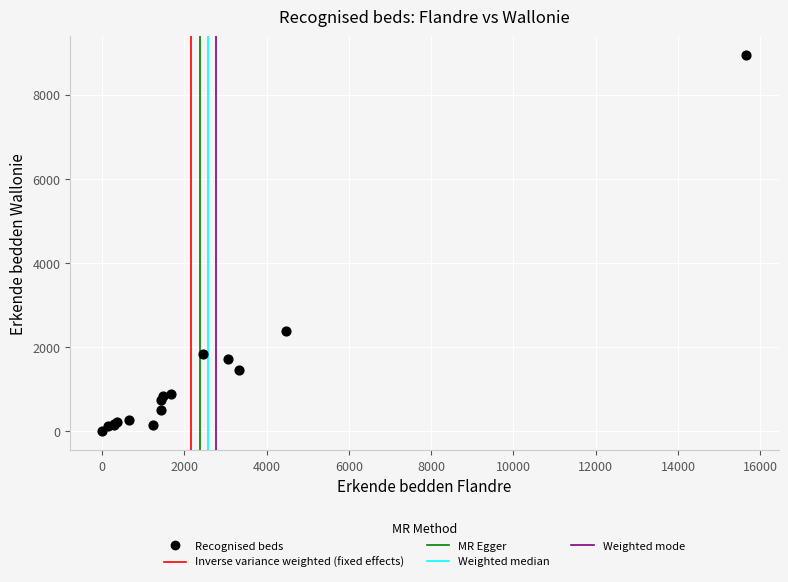

What Y value in the scatter plot is closest to 4470?

2393